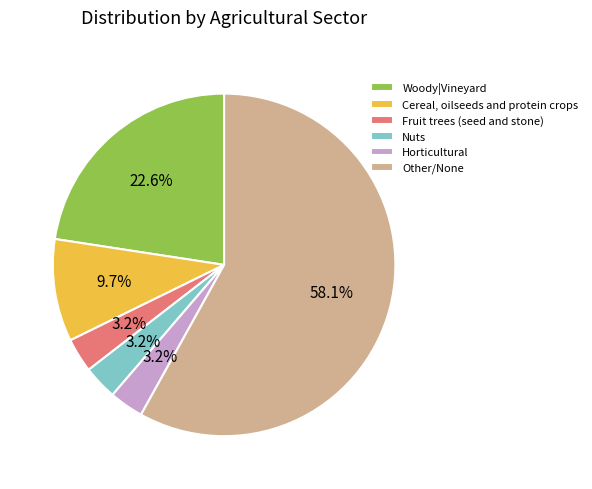

How many segments does this pie chart have?

6